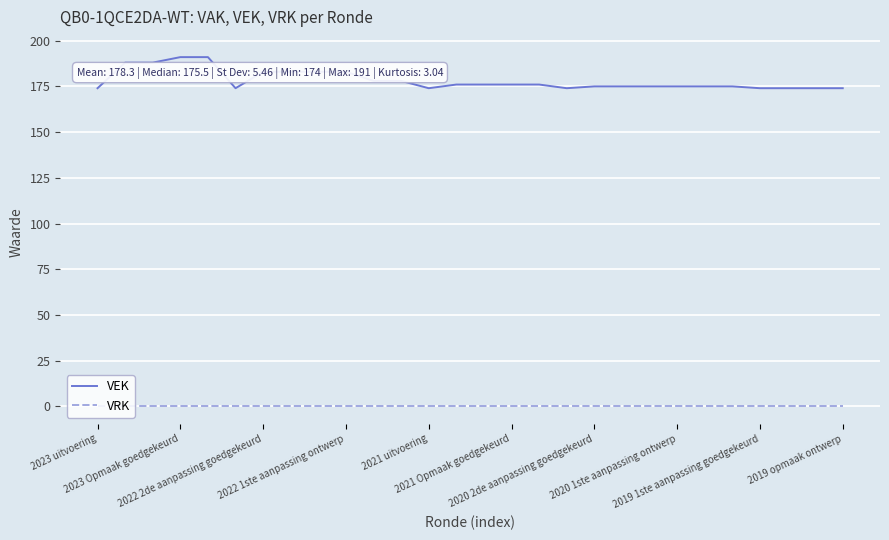

Reading left to right, list all the values displayed in this chart.

VEK: 174	188	188	191	191	174	183	183	183	183	178	178	174	176	176	176	176	174	175	175	175	175	175	175	174	174	174	174
VRK: 0	0	0	0	0	0	0	0	0	0	0	0	0	0	0	0	0	0	0	0	0	0	0	0	0	0	0	0